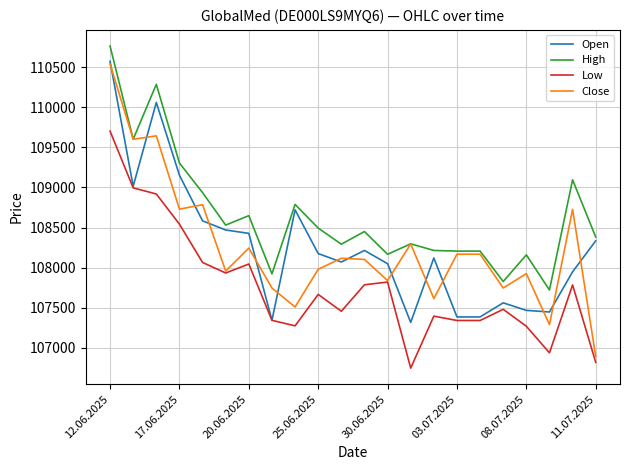

Is this an area chart (filled region under the line)?

No